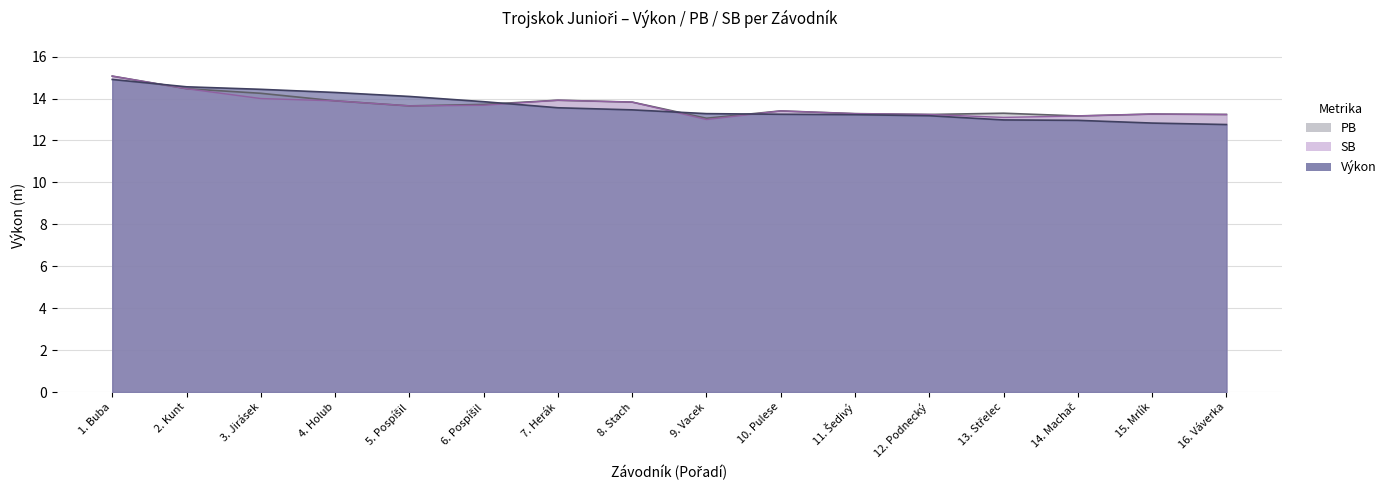

What is the difference between the second highest and second lowest values in the SB series?

1.4